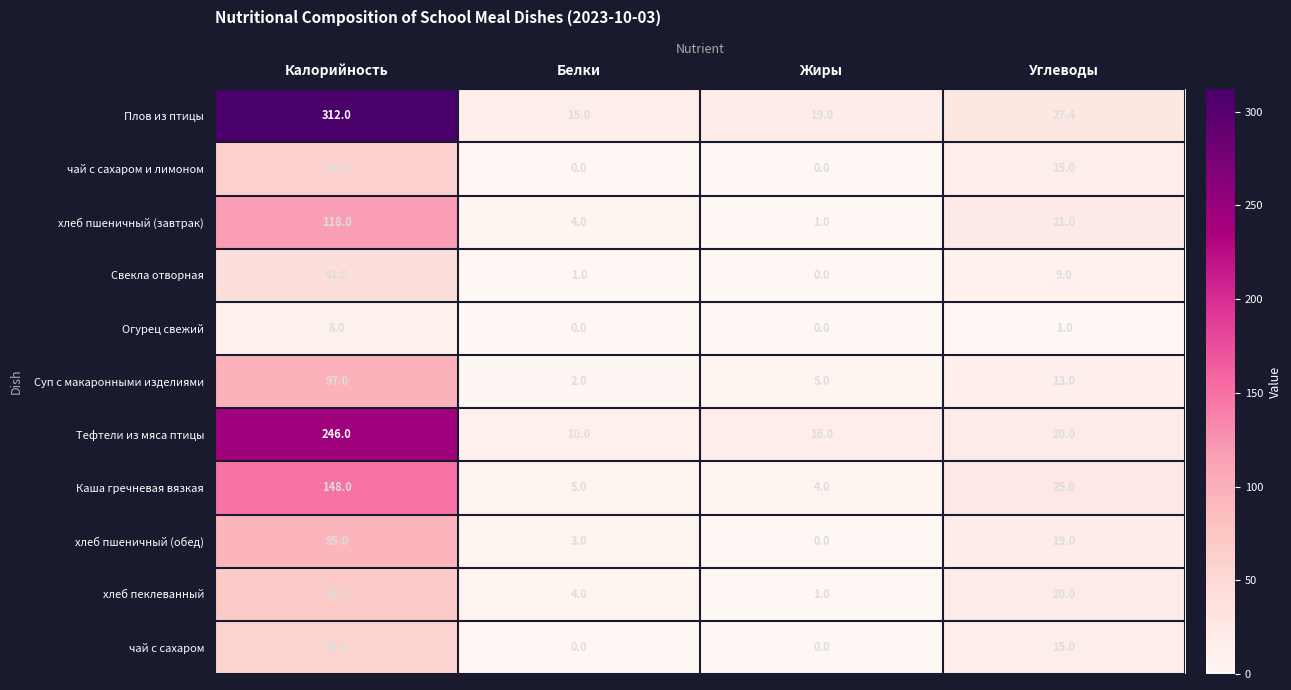

List the series in order of their peak value, lowest first.

Огурец свежий, Свекла отворная, чай с сахаром, чай с сахаром и лимоном, хлеб пеклеванный, хлеб пшеничный (обед), Суп с макаронными изделиями, хлеб пшеничный (завтрак), Каша гречневая вязкая, Тефтели из мяса птицы, Плов из птицы